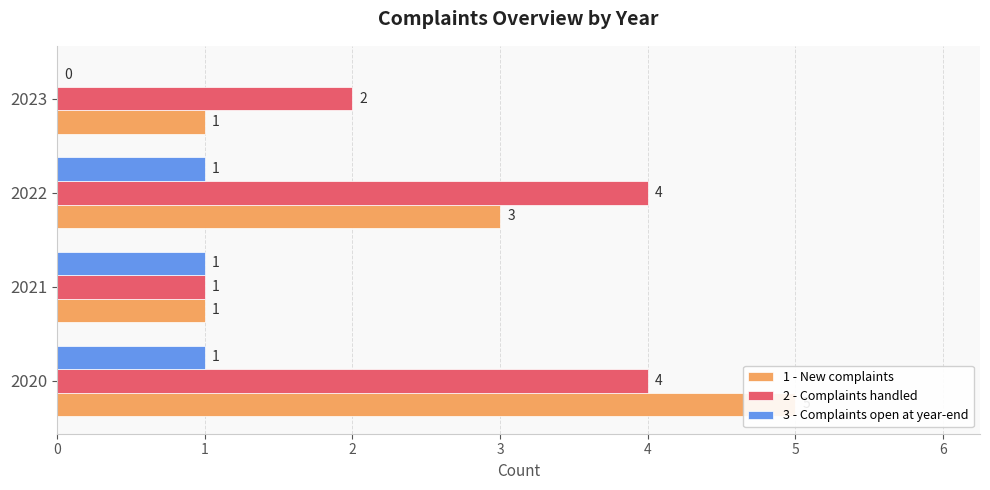

What is the total value across all series at 2022?

8